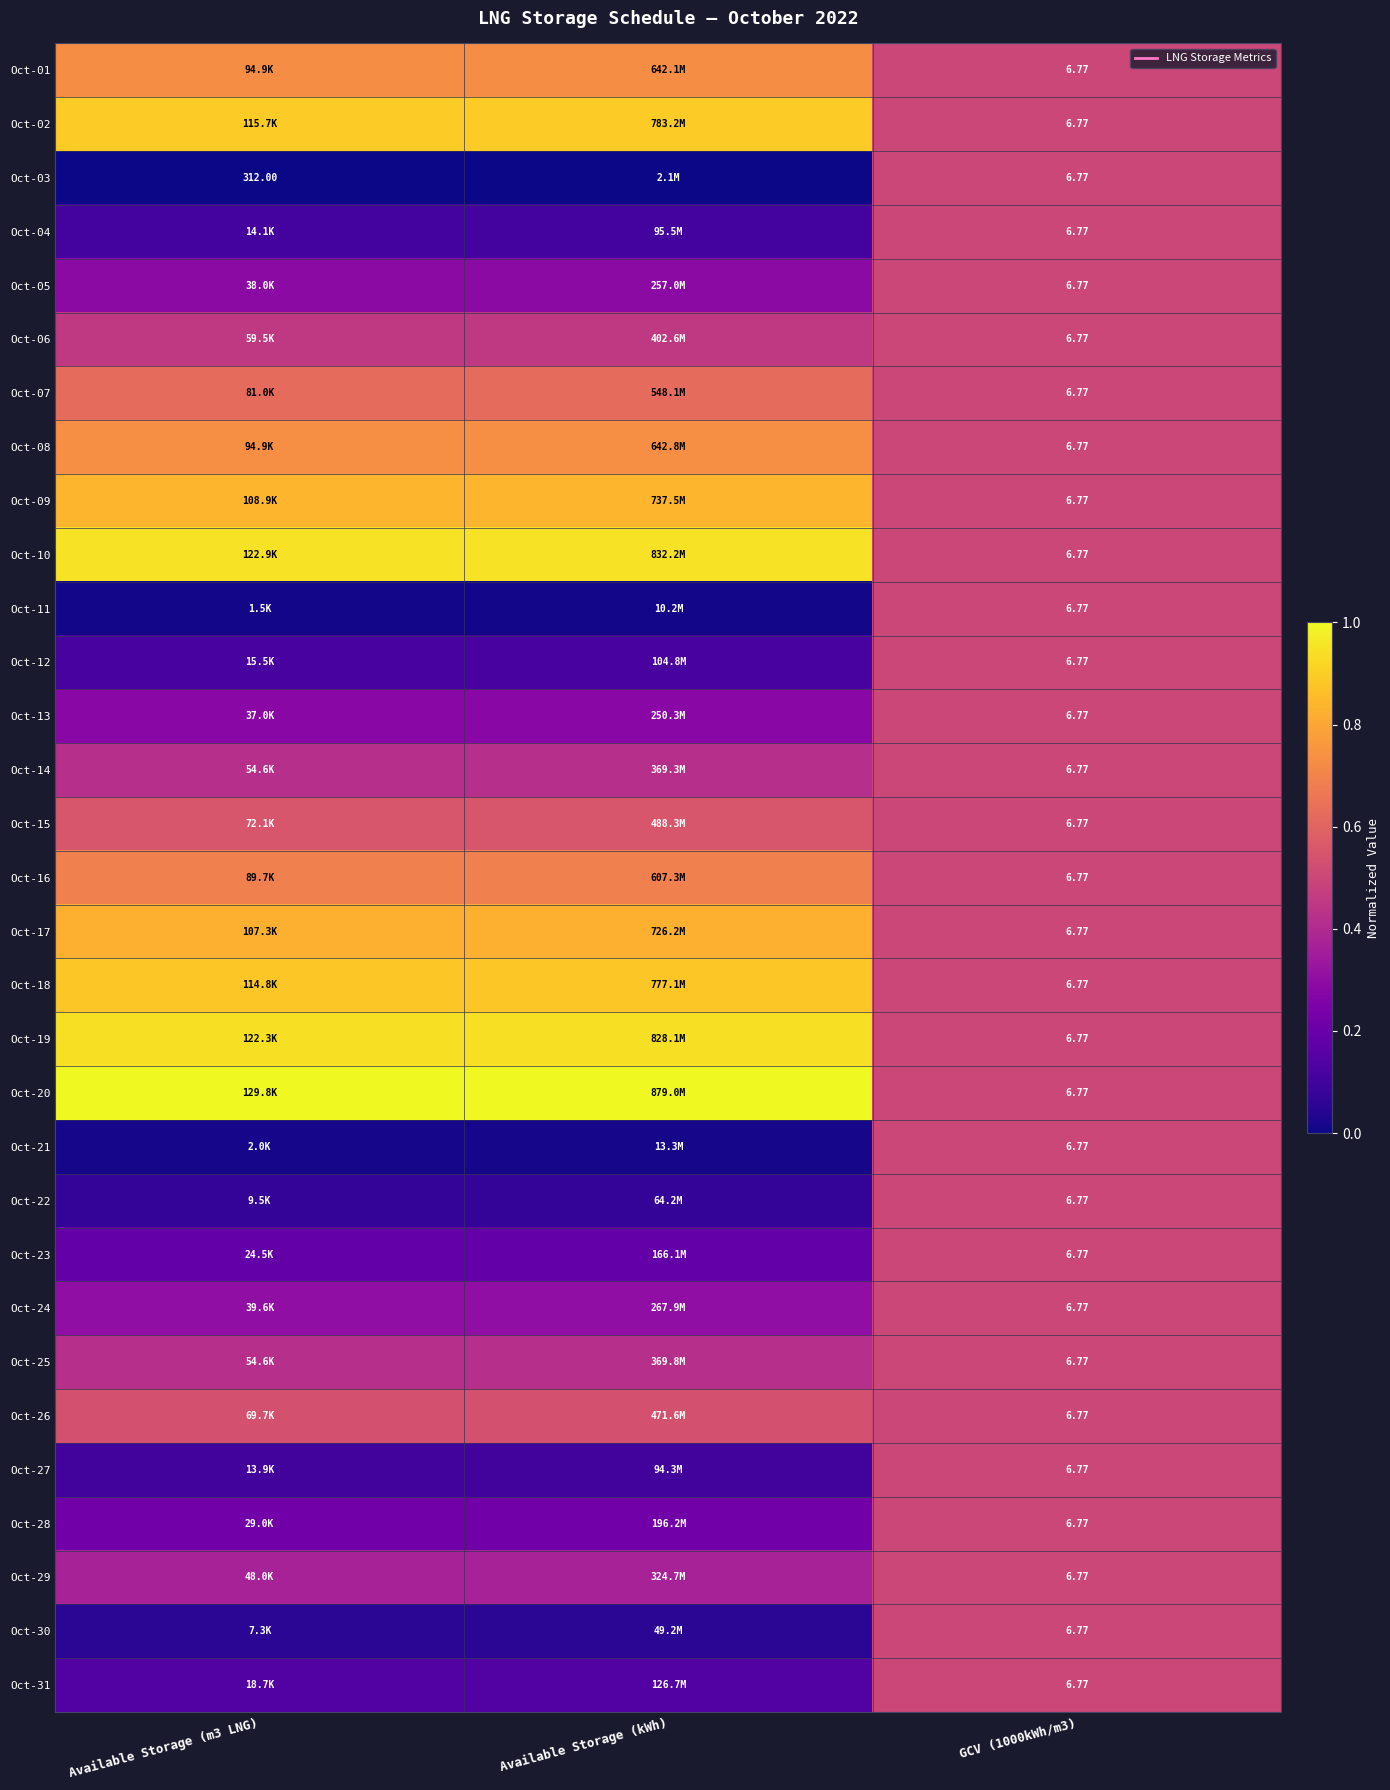

At which label does Oct-20 reach its peak?

Available Storage (m3 LNG)